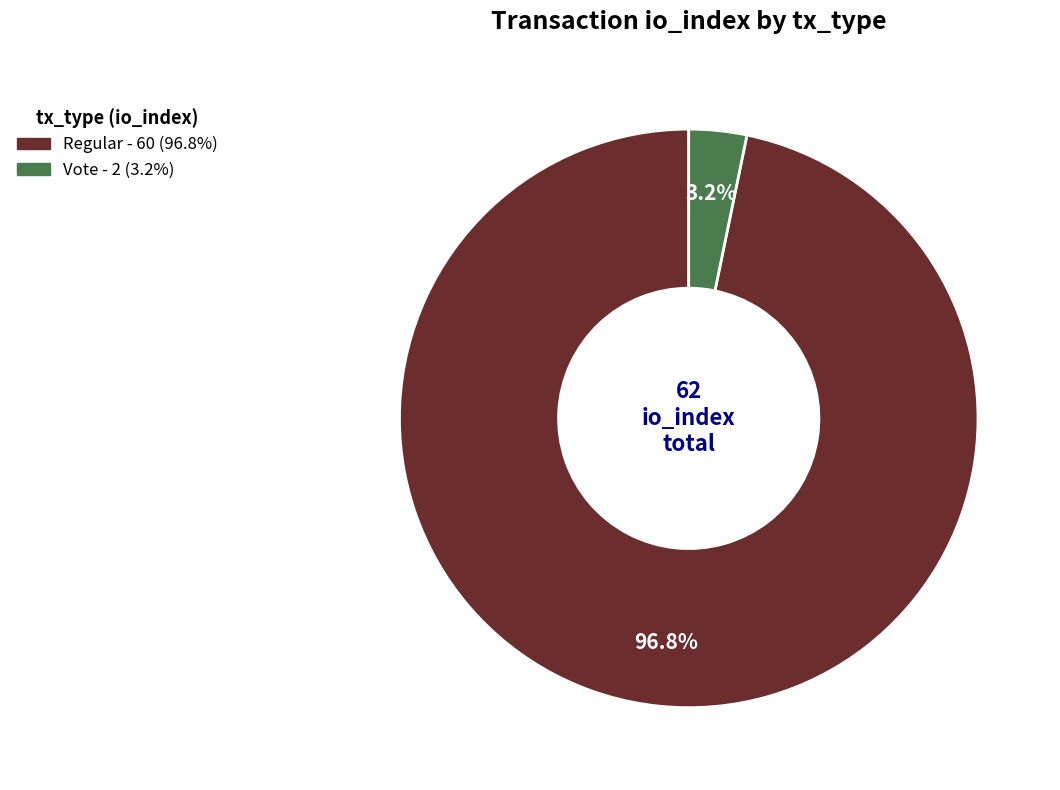

Is there a majority slice in this chart?

Yes